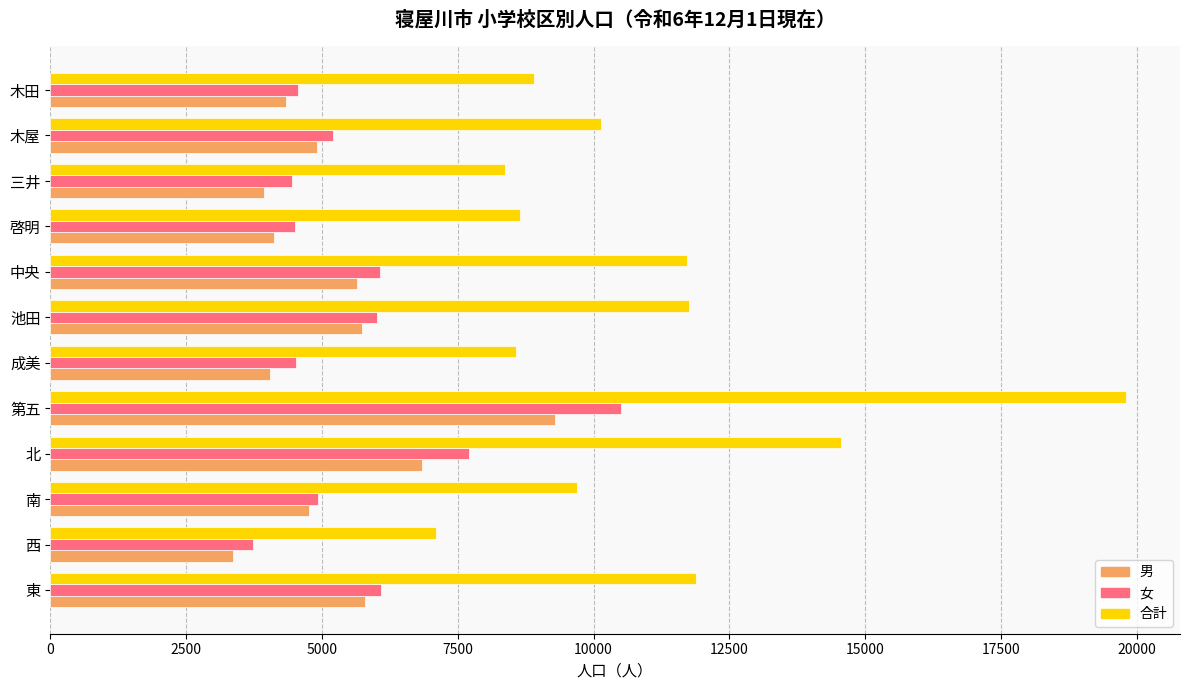

What are all the series names shown in the legend?

男, 女, 合計